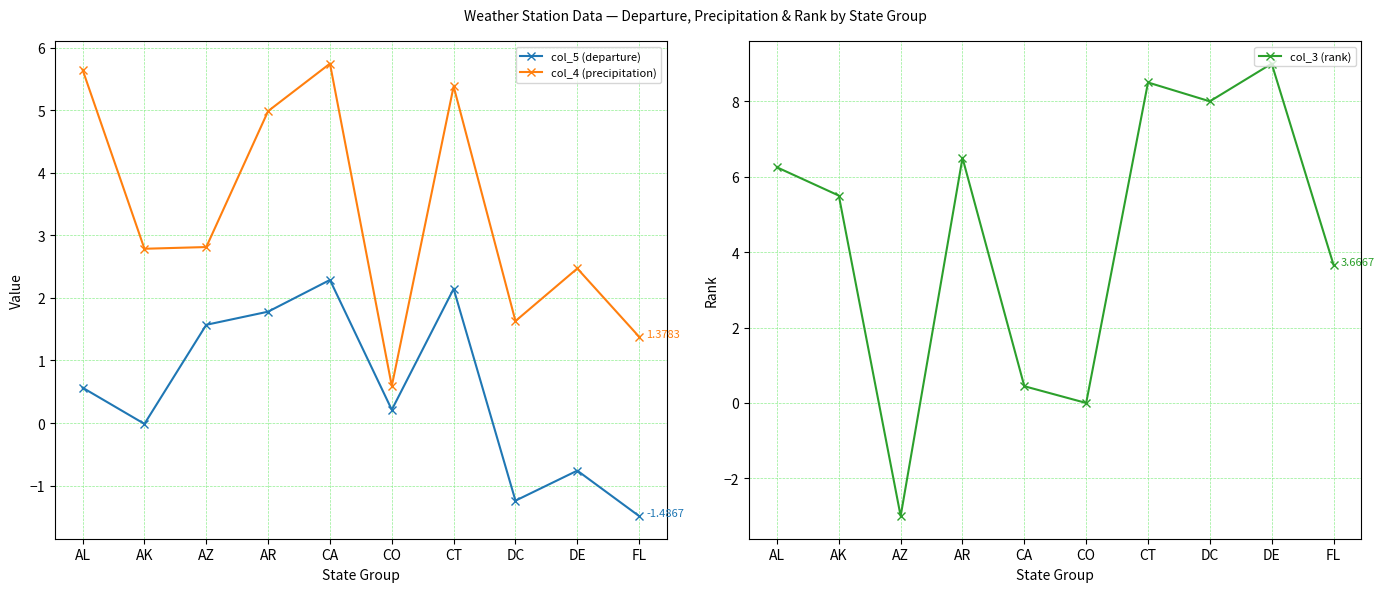

Does the chart display data point markers on the line(s)?

Yes